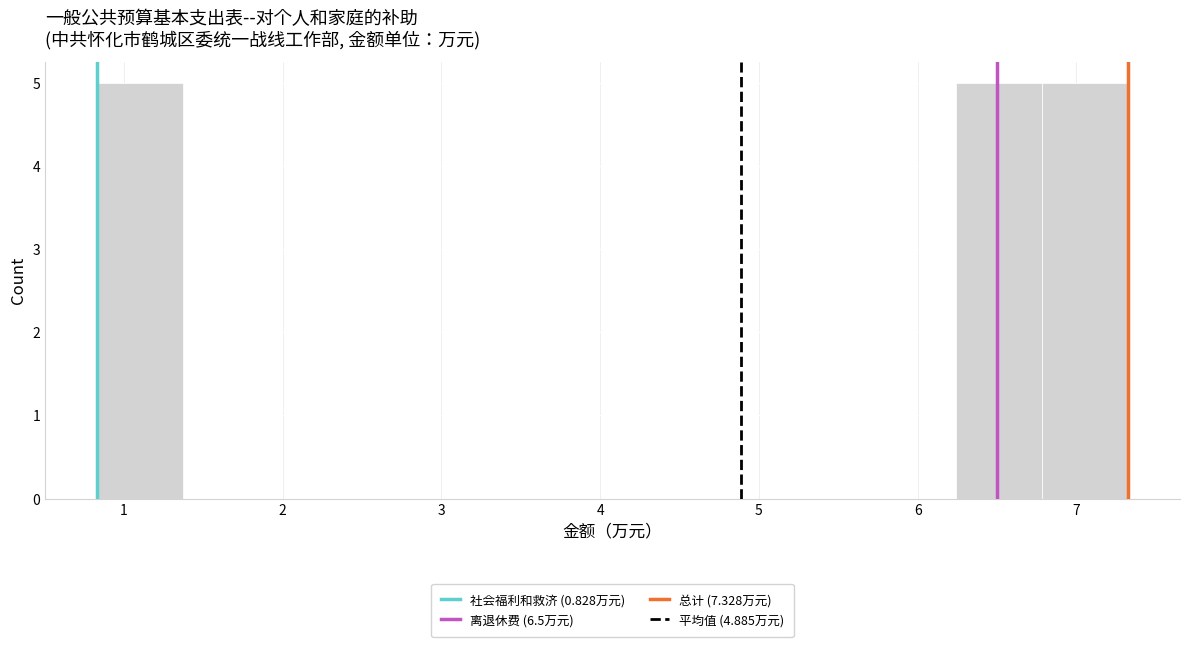

What is the height of the bar covering 6.2 to 6.8 on the x-axis? Neither the bar edges nor the heights are printed on the chart, so give them approximately, as read against the axes.

5